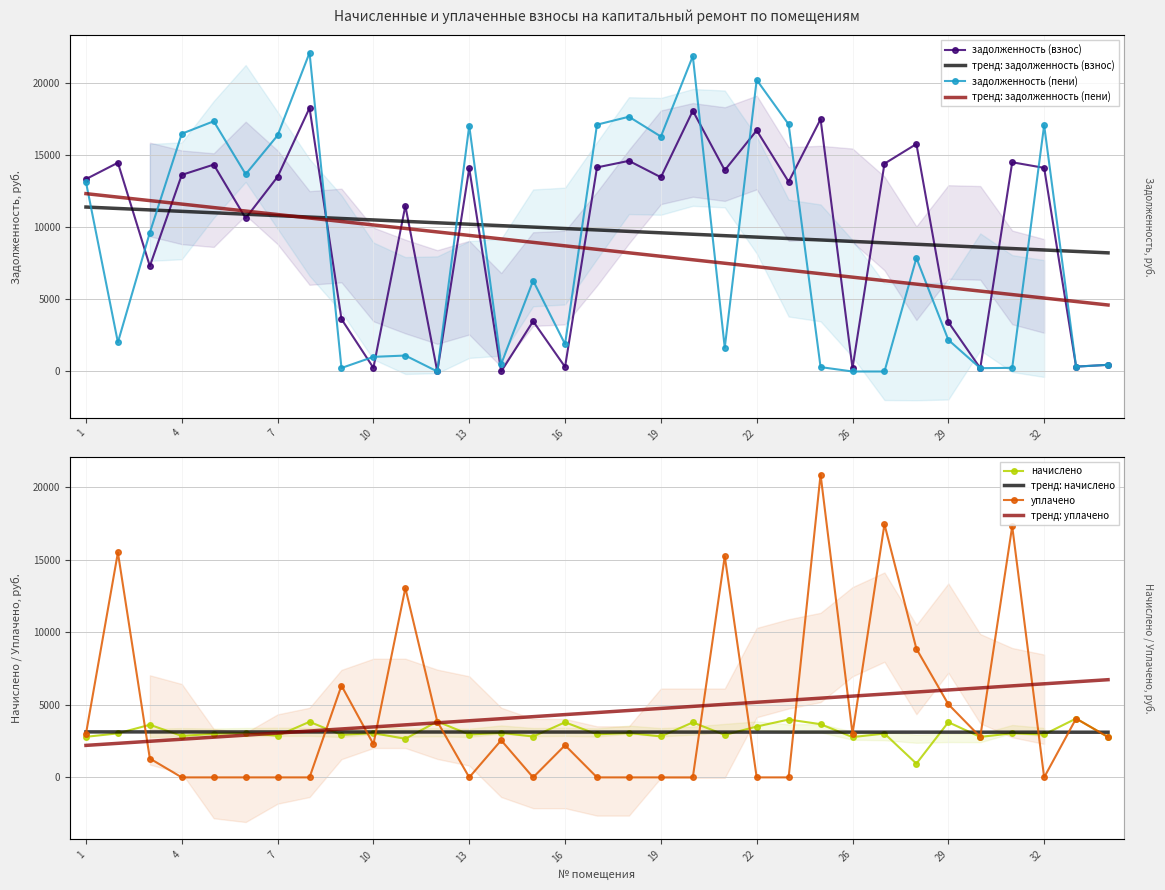

Between which two adjacent categories do начислено and уплачено first intersect?

2 and 3